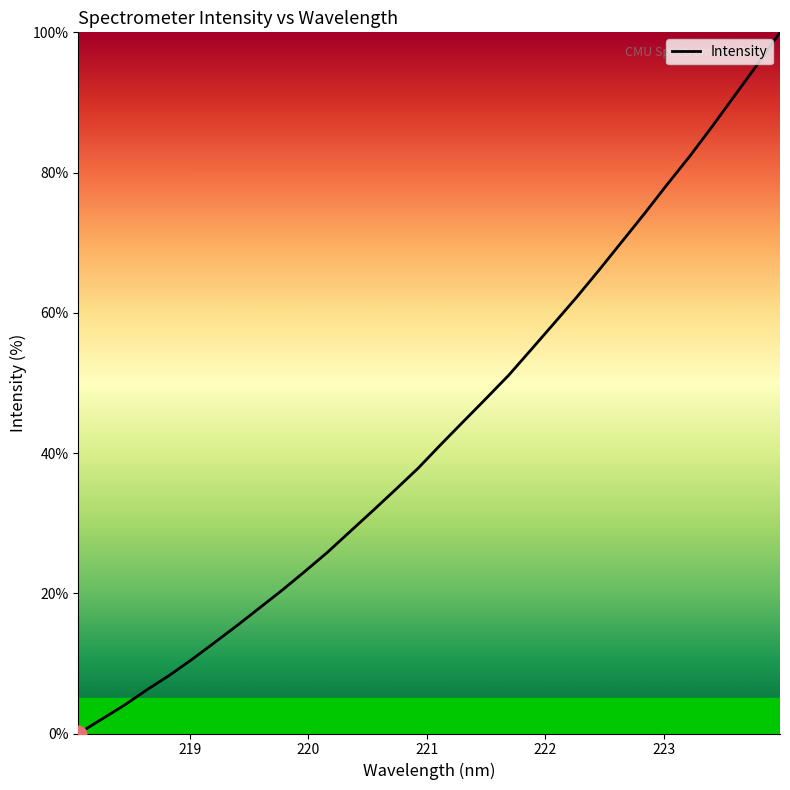

True or false: the data has more than 2 interior local peaks.

False